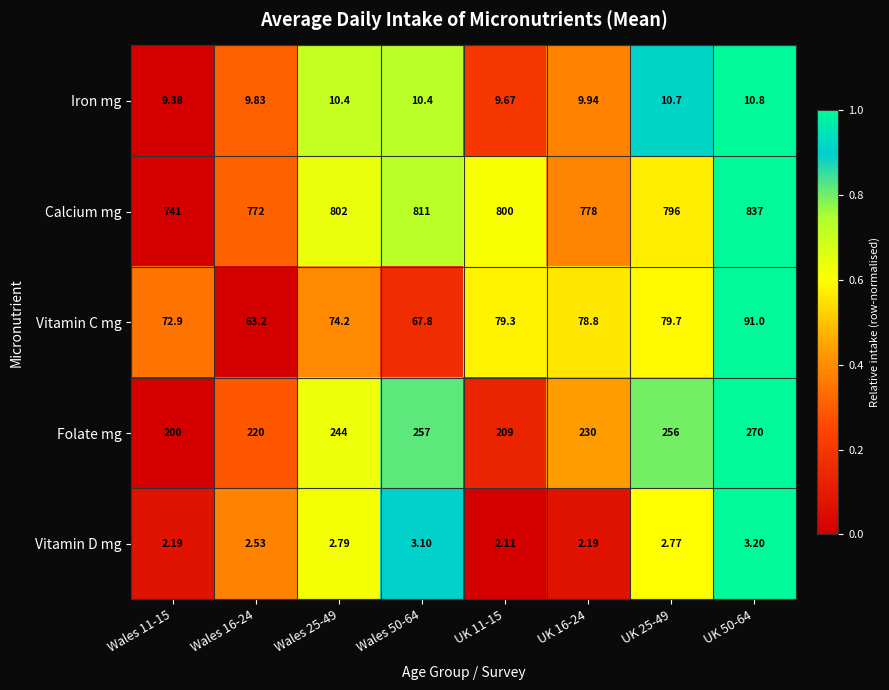

Which series changed the most between Wales 16-24 and UK 11-15?

Calcium mg